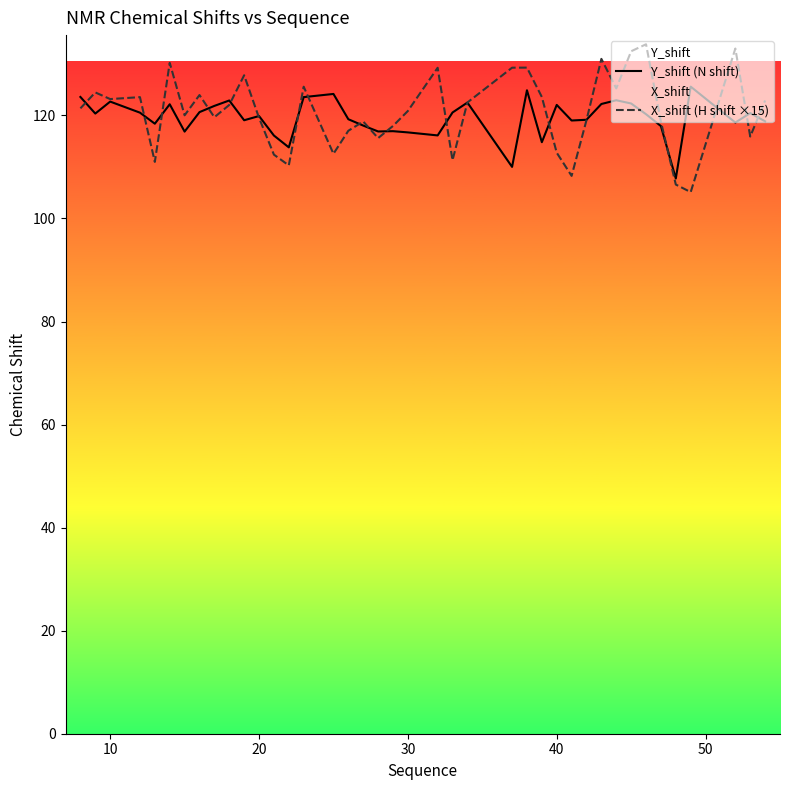

Which series has the widest spread of values?

X_shift (H shift ×15)